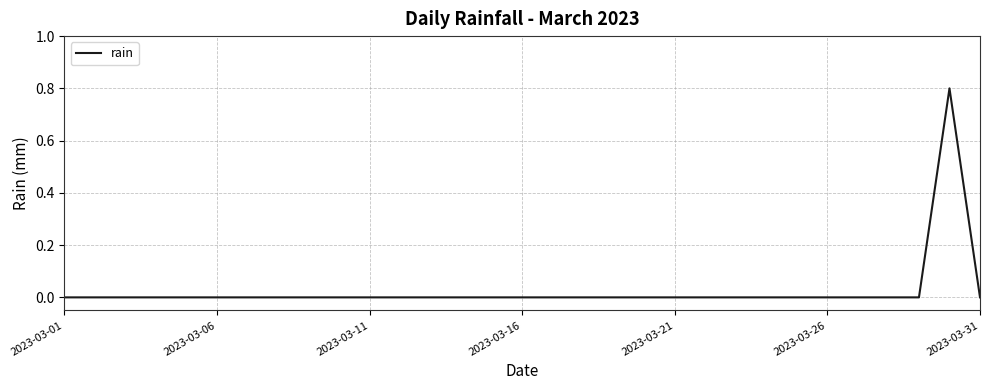

What is the maximum value shown in the chart?

0.8